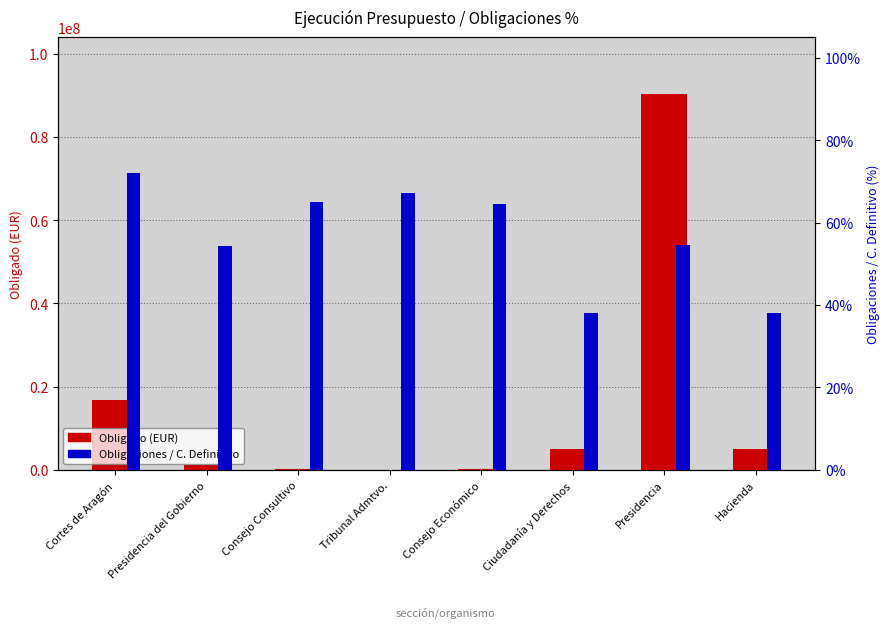

Are the bars grouped side by side (vs. stacked)?

Yes